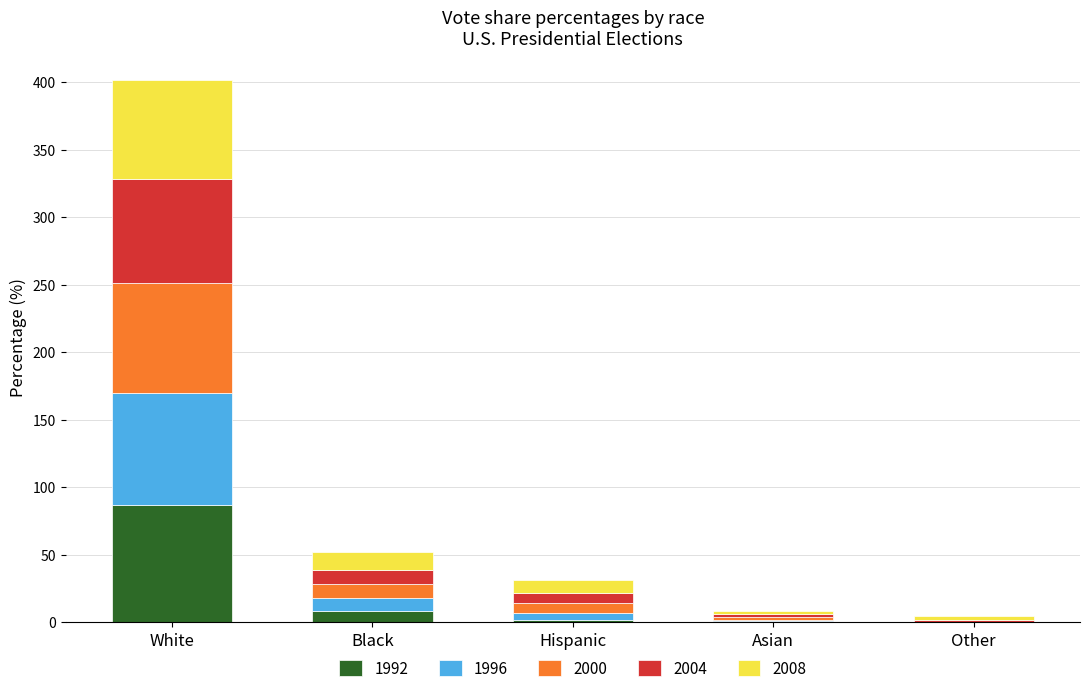

Is it true that 1992 equals 131 at White?

False